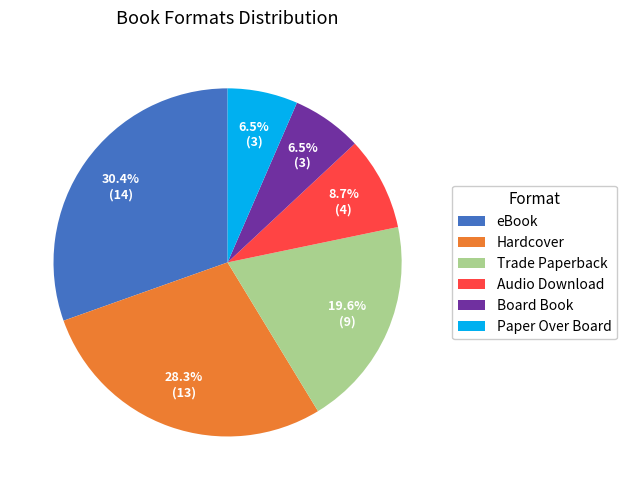

How many slices are in this pie chart?

6